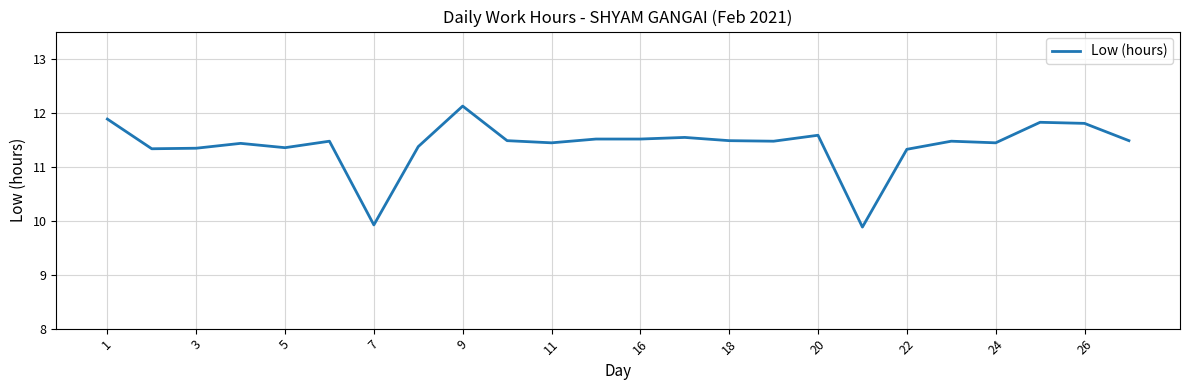

What is the greatest value displayed?

12.1